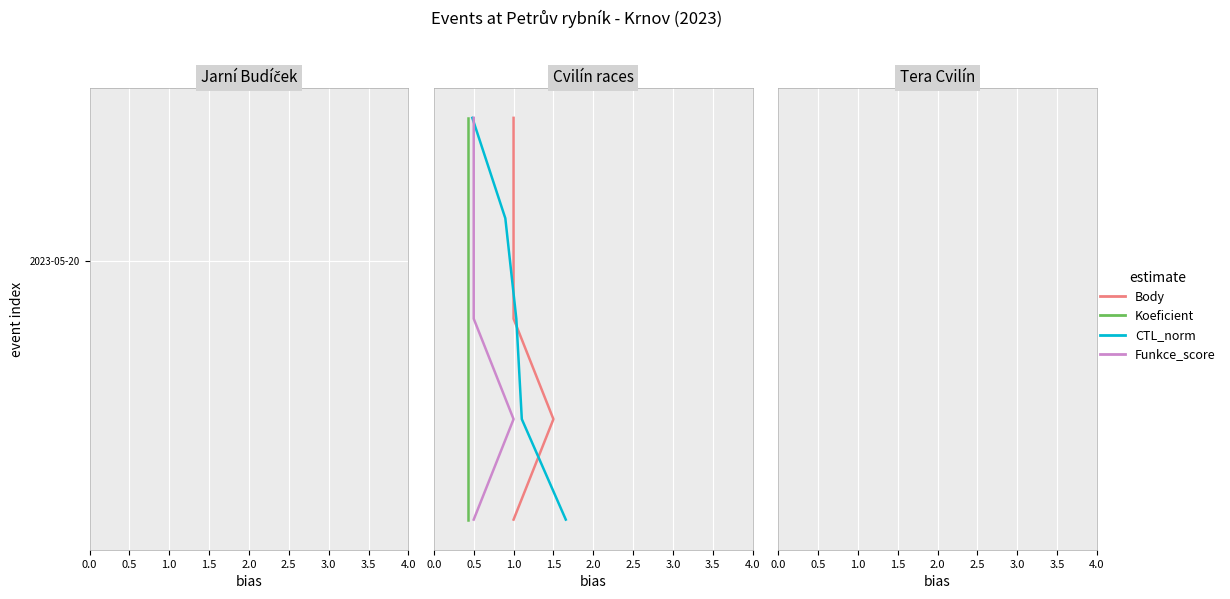

Which series changed the most between 0.0 and 1.5?

Body